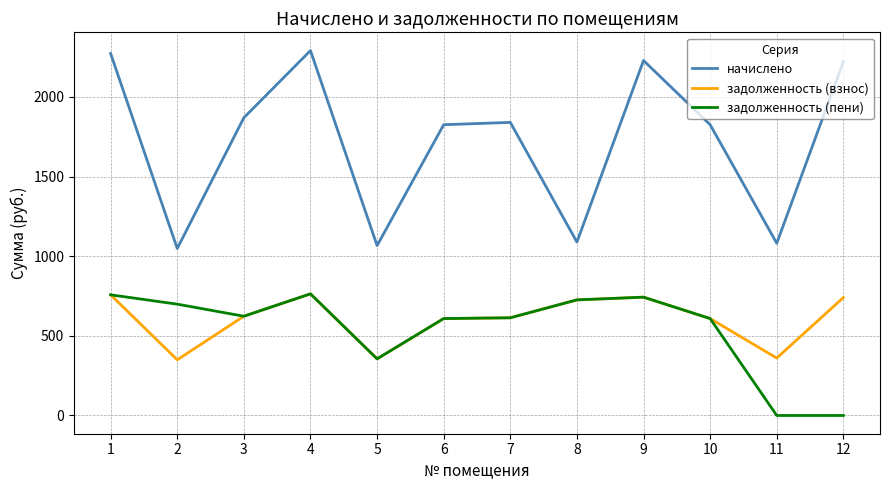

Which series has the largest range (max minus min)?

начислено